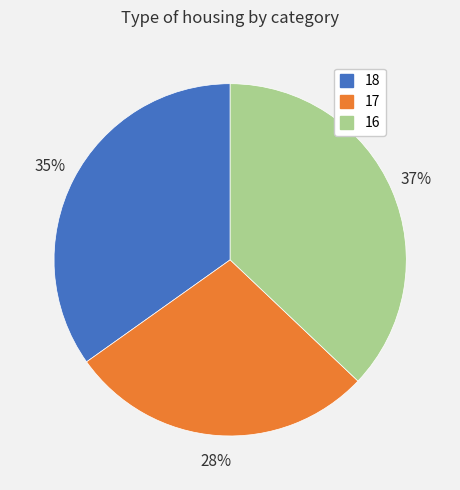

Between 17 and 16, which is larger?

16